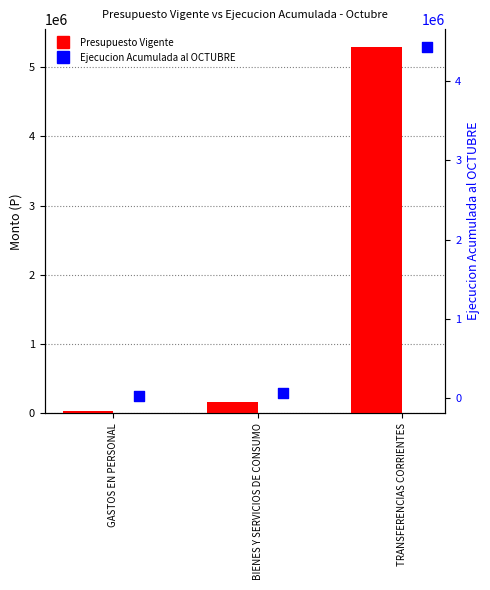

What is the total value across all series at GASTOS EN PERSONAL?

68827